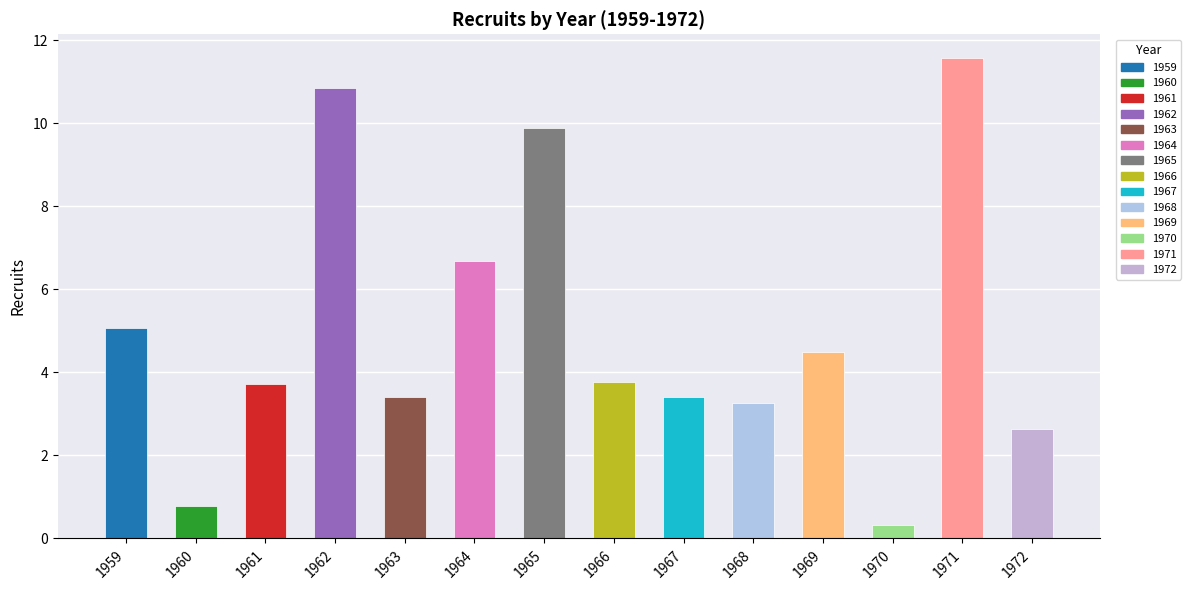

What is the greatest value displayed?

11.6